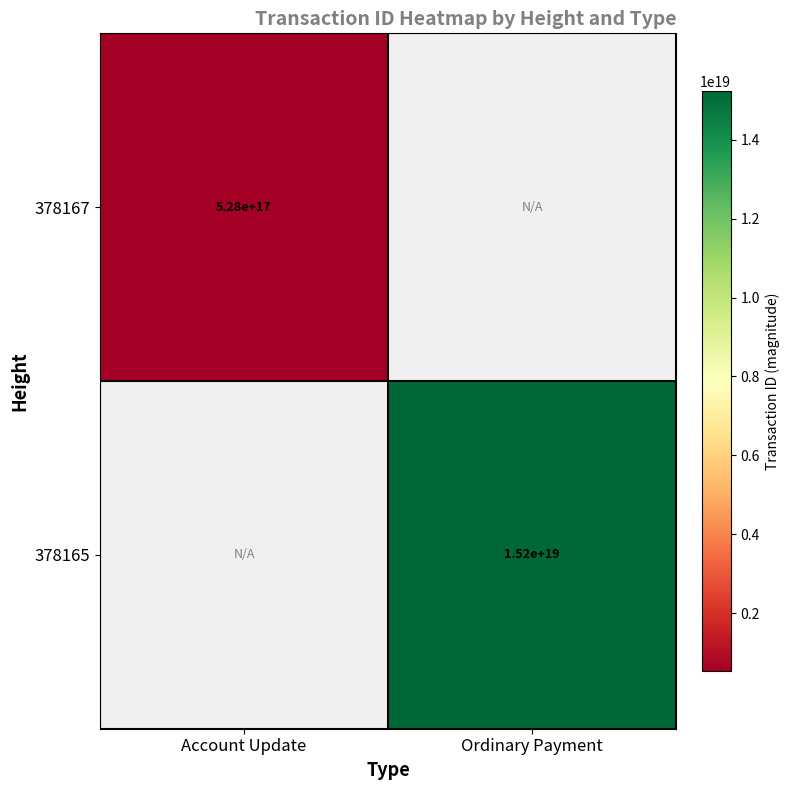

True or false: 378167 has a value of 528000000000000000 at Account Update.

True